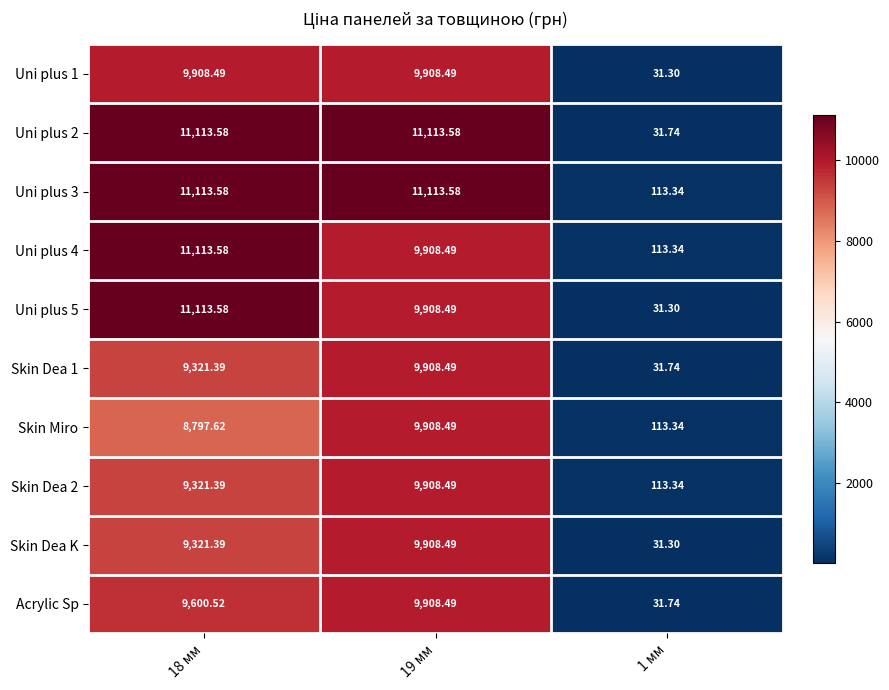

Is the value of Uni plus 1 at 19 мм greater than the value of Skin Dea 1 at 1 мм?

Yes